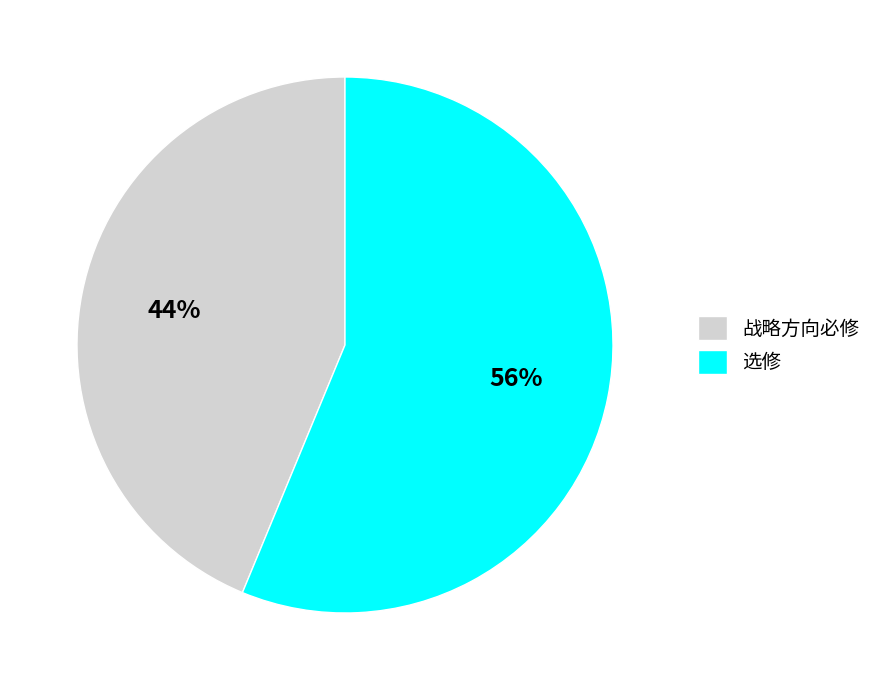

Approximately how many times larger is the value at 选修 compared to 战略方向必修?

1.3